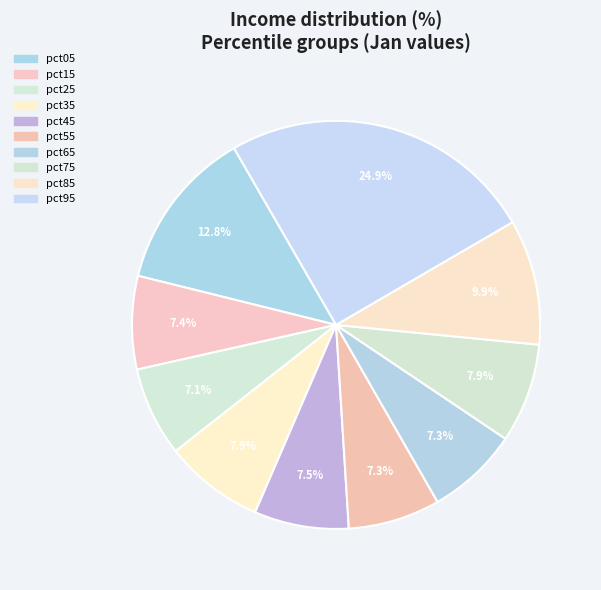

True or false: pct15 accounts for 17% of the total.

False